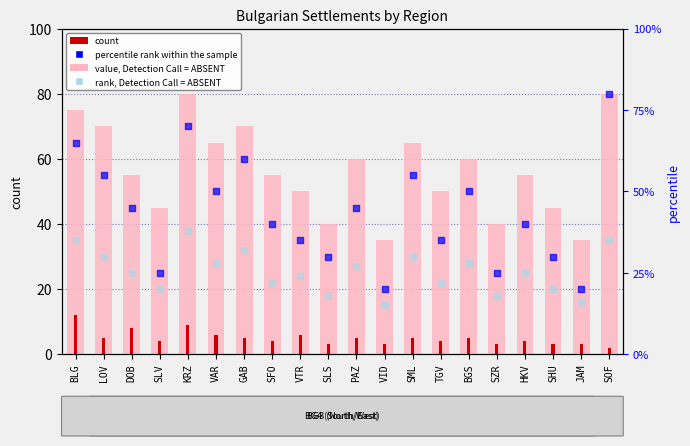

Is the value of count at SML greater than the value of percentile rank within the sample at SFO?

No